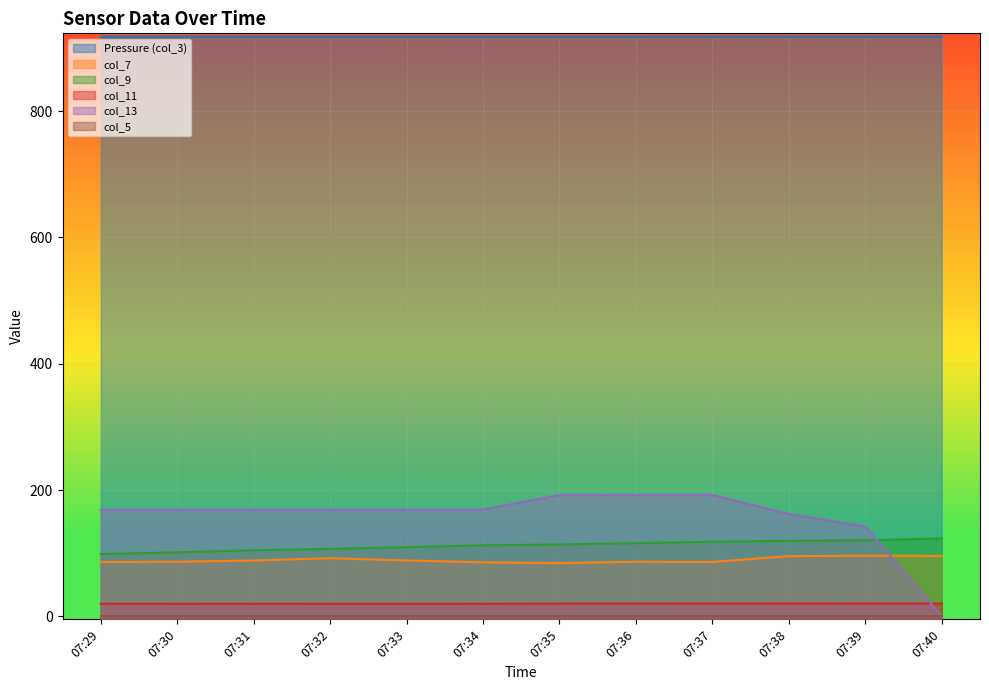

What is the value of the Pressure (col_3) point at the 12th from the left?

918.3